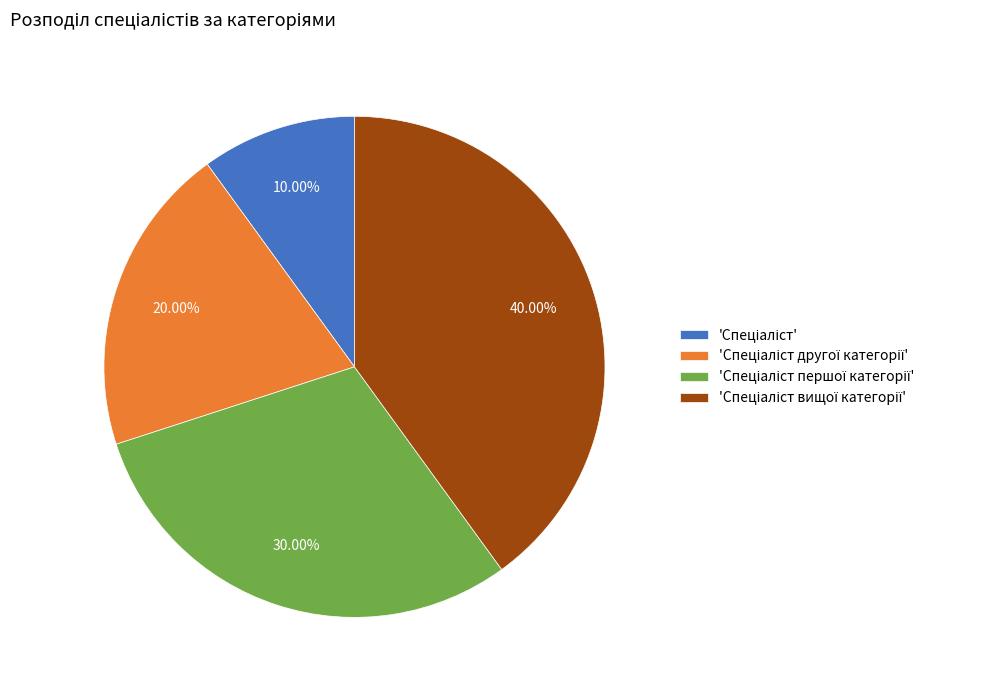

Is there a majority slice in this chart?

No